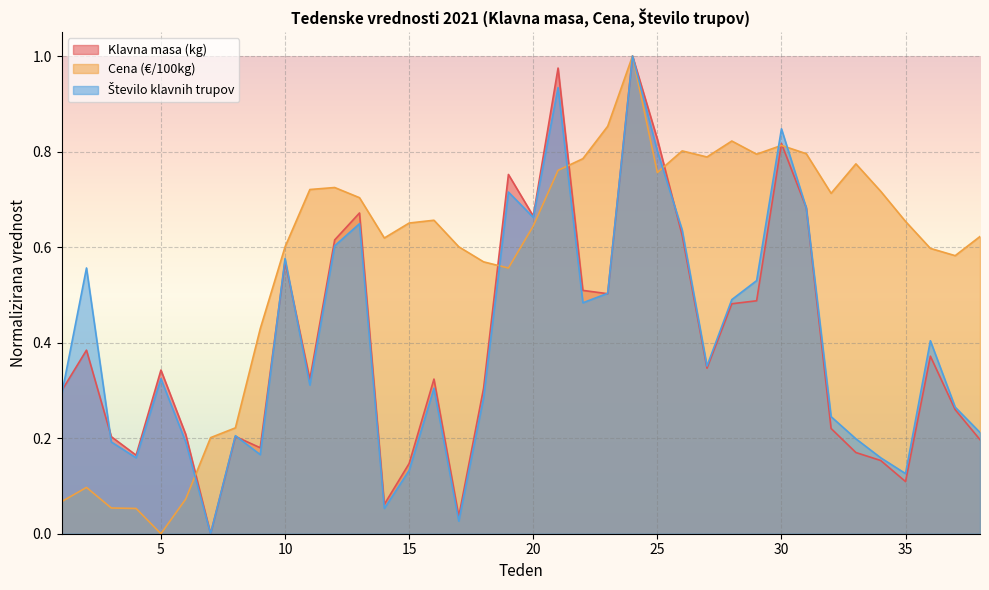

What is the sum of all Klavna masa (kg) values?

15.2